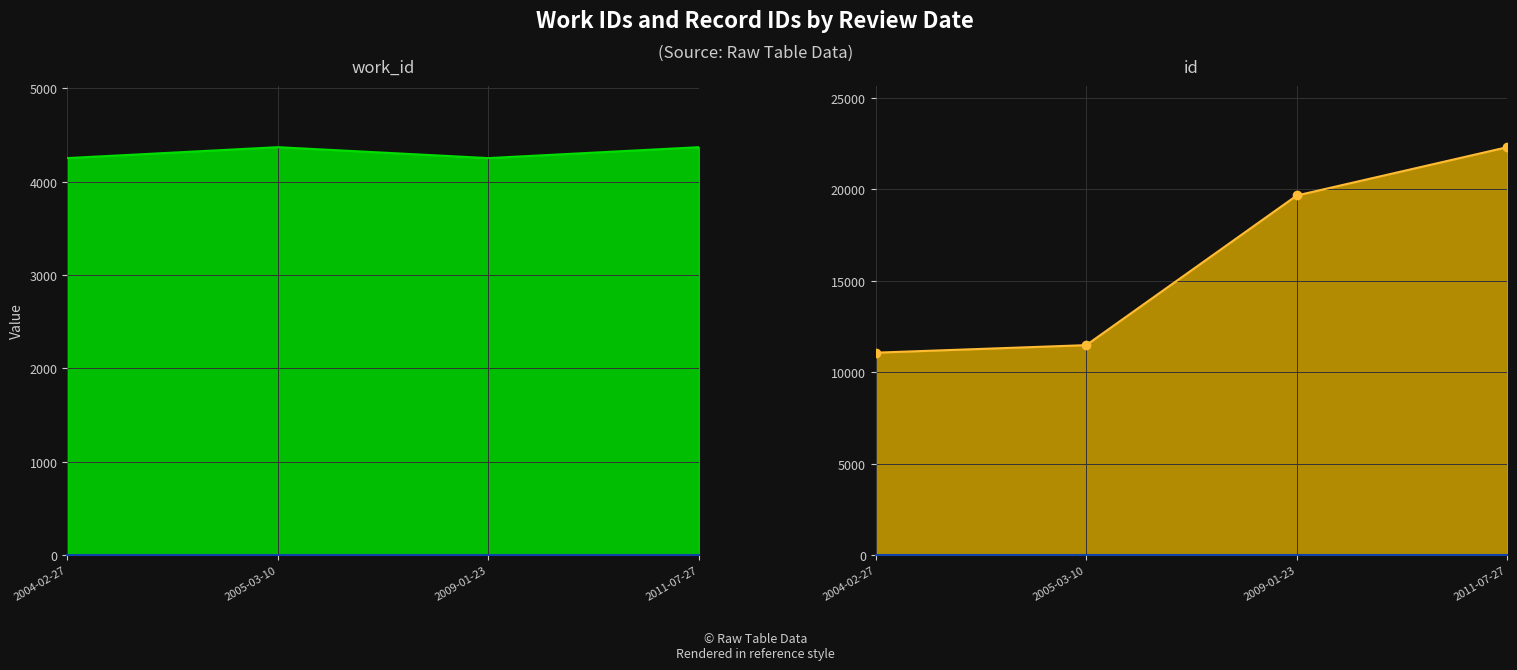

The id series shows 11069 at 2004-02-27. True or false?

True